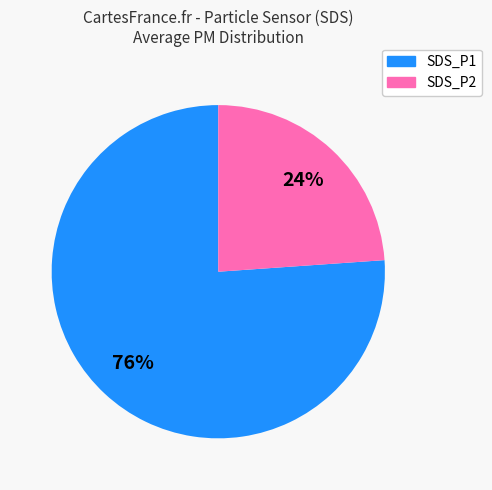

To the nearest percent, what portion does SDS_P2 represent?

24%